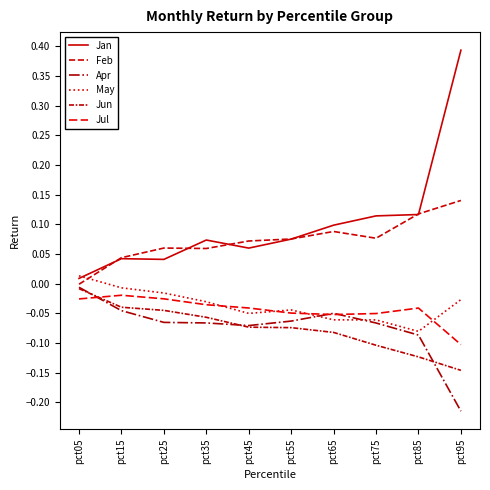

Rank the series by their maximum value, from highest to lowest.

Jan, Feb, May, Apr, Jun, Jul